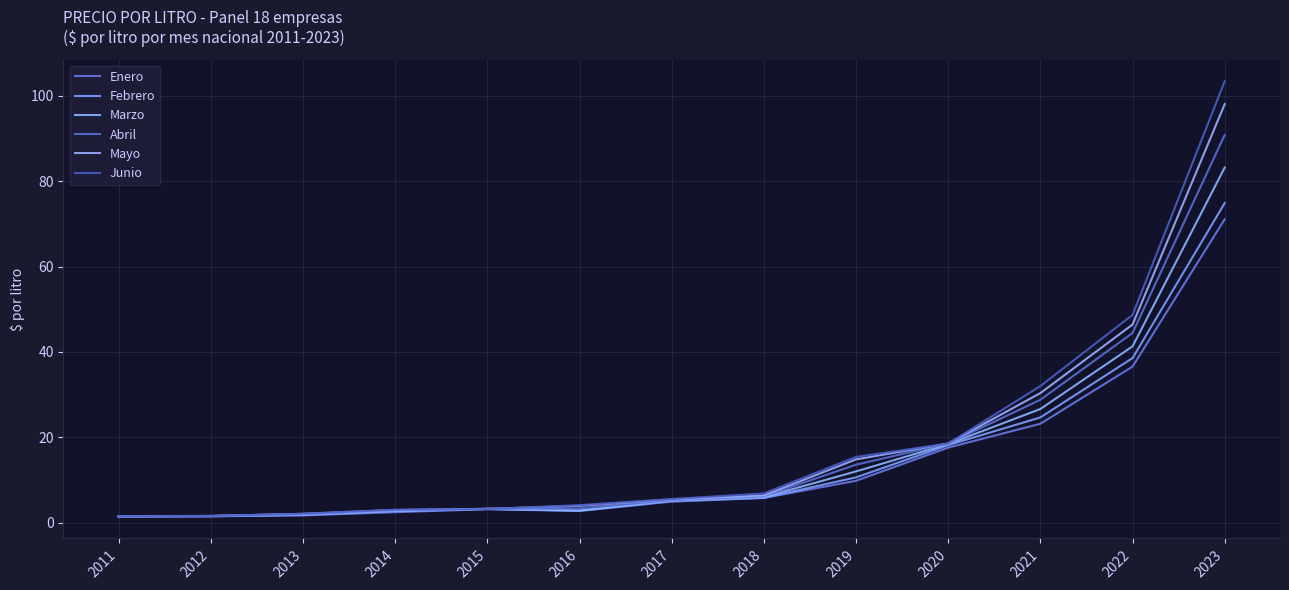

What is the sum of all Febrero values?

191.4